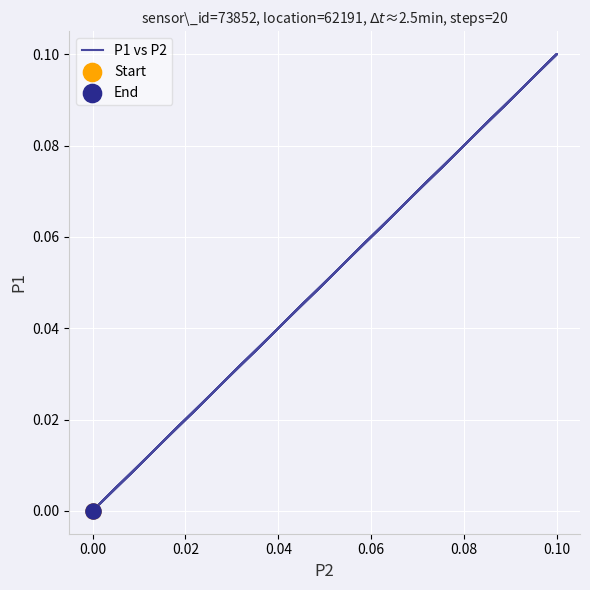

Which has a higher value, 10 or 0.10?

10